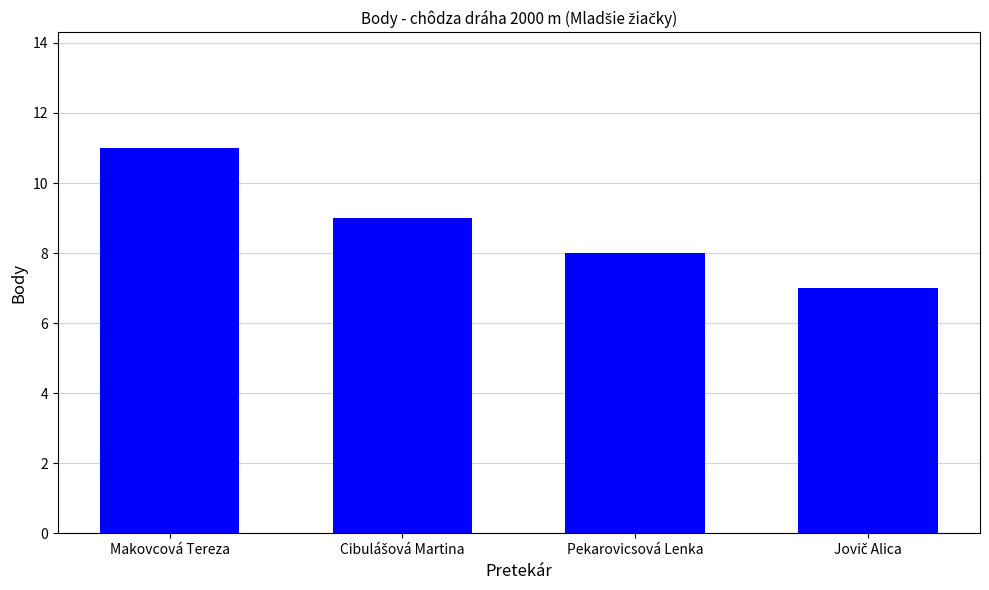

What is the smallest value displayed?

7